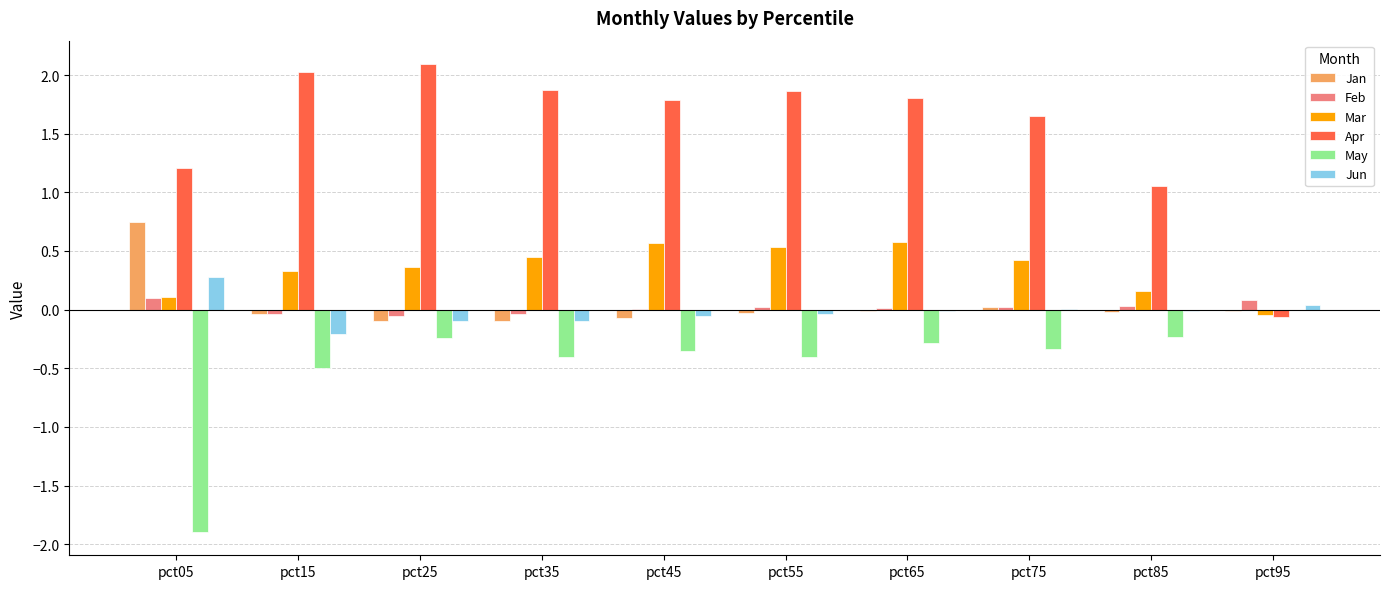

How many data points does each series have?

10